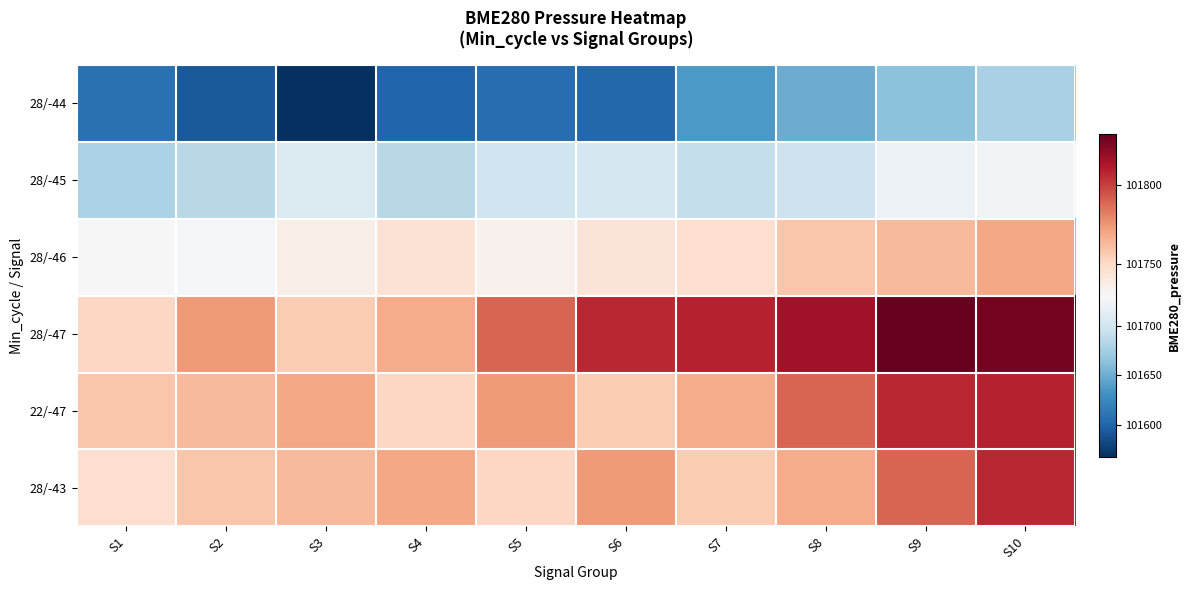

What is the difference between the highest and lowest values at S1?

149.8